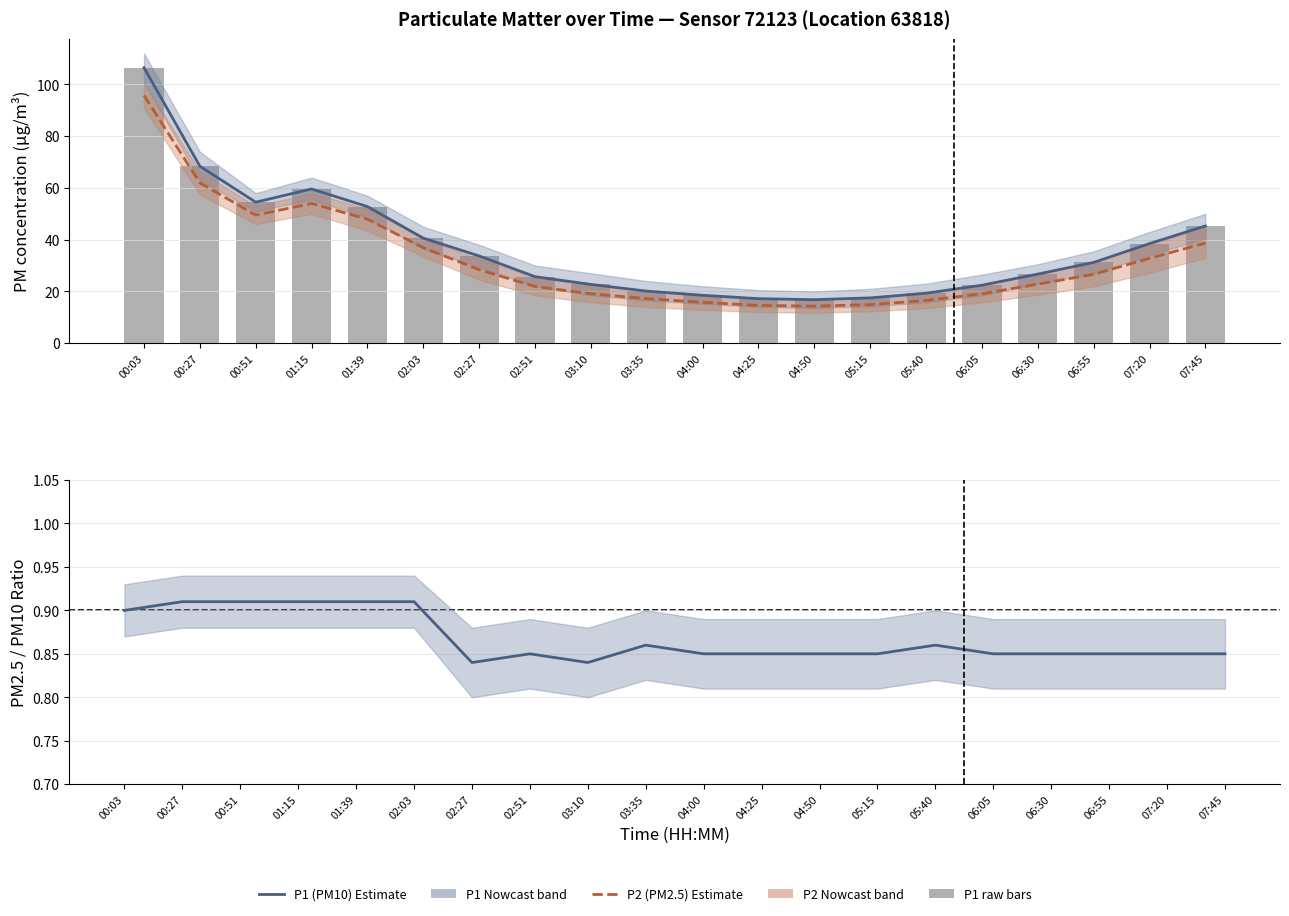

Between 02:27 and 04:50, which is larger?

02:27